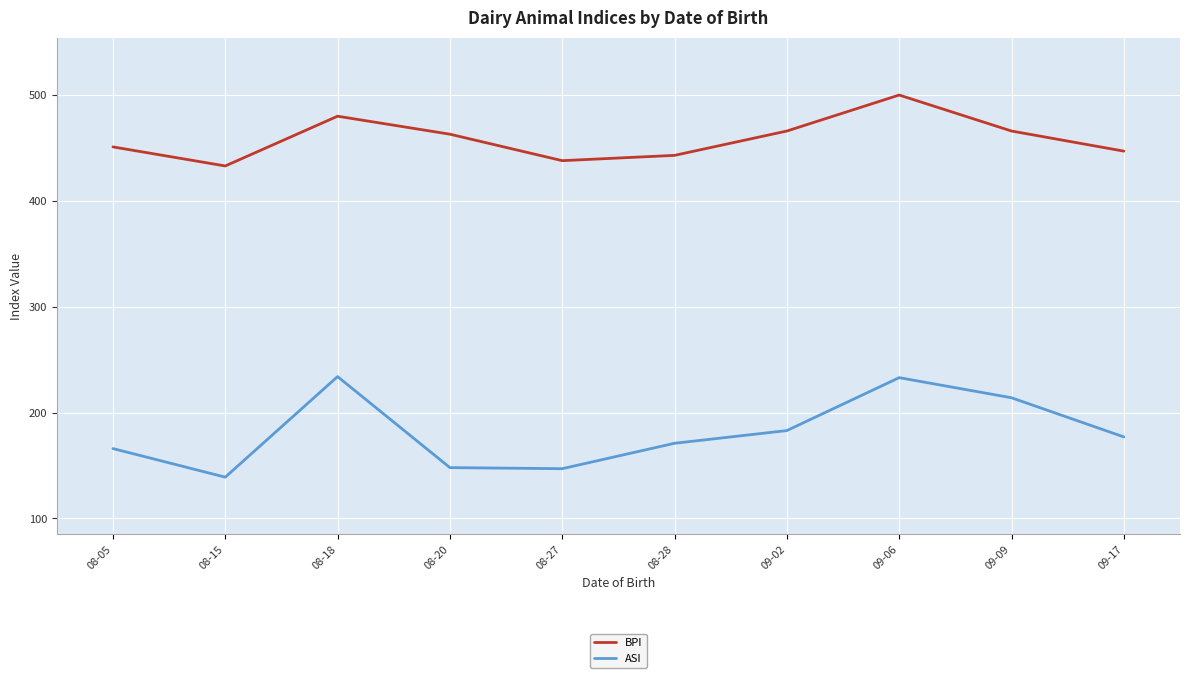

What is the total value across all series at 08-20?

611